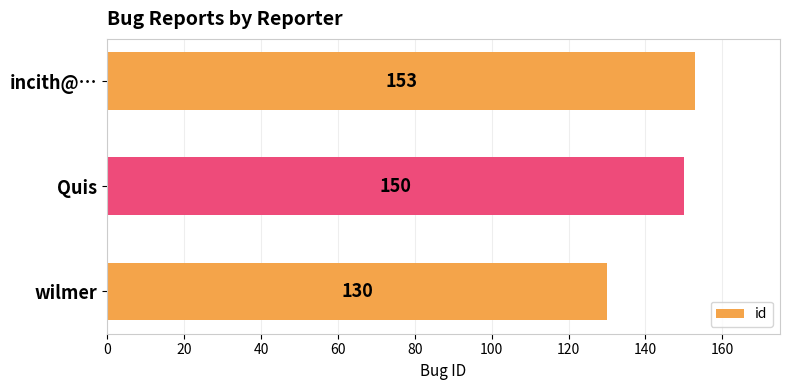

Is it true that the value at incith@… is 153?

True